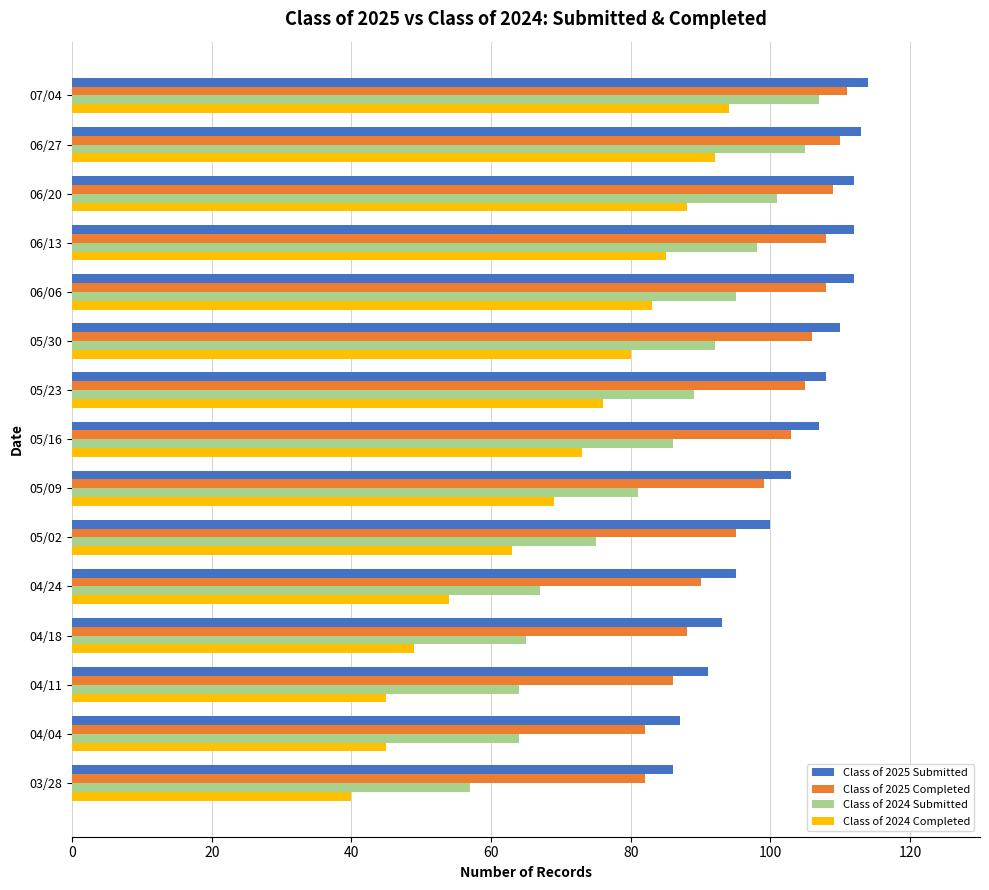

What is the average value of the Class of 2024 Completed series?

69